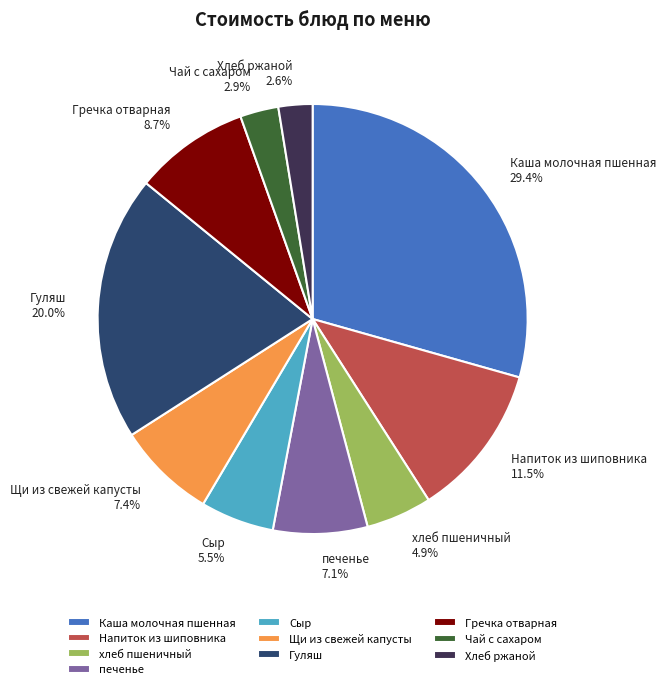

How many segments does this pie chart have?

10